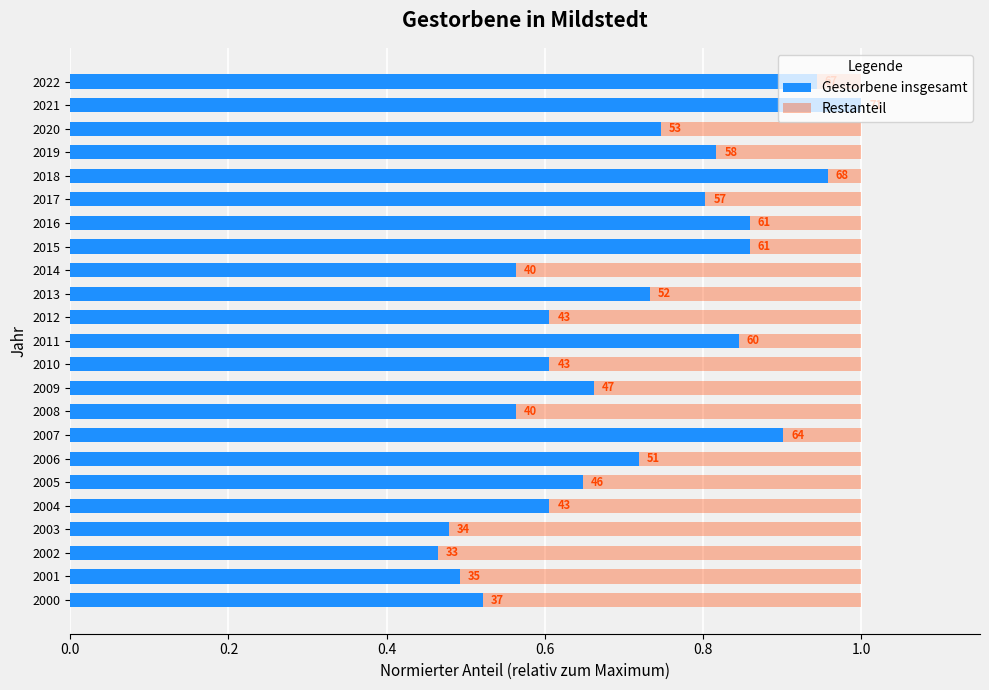

What are all the series names shown in the legend?

Gestorbene insgesamt, Restanteil